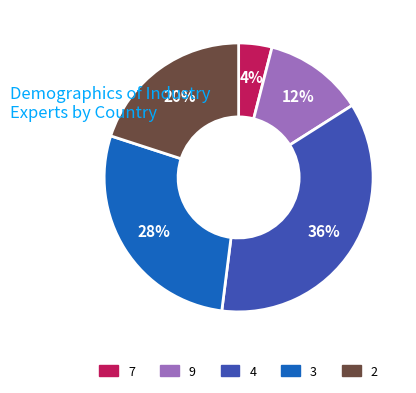

What is the largest slice in the pie chart?

4